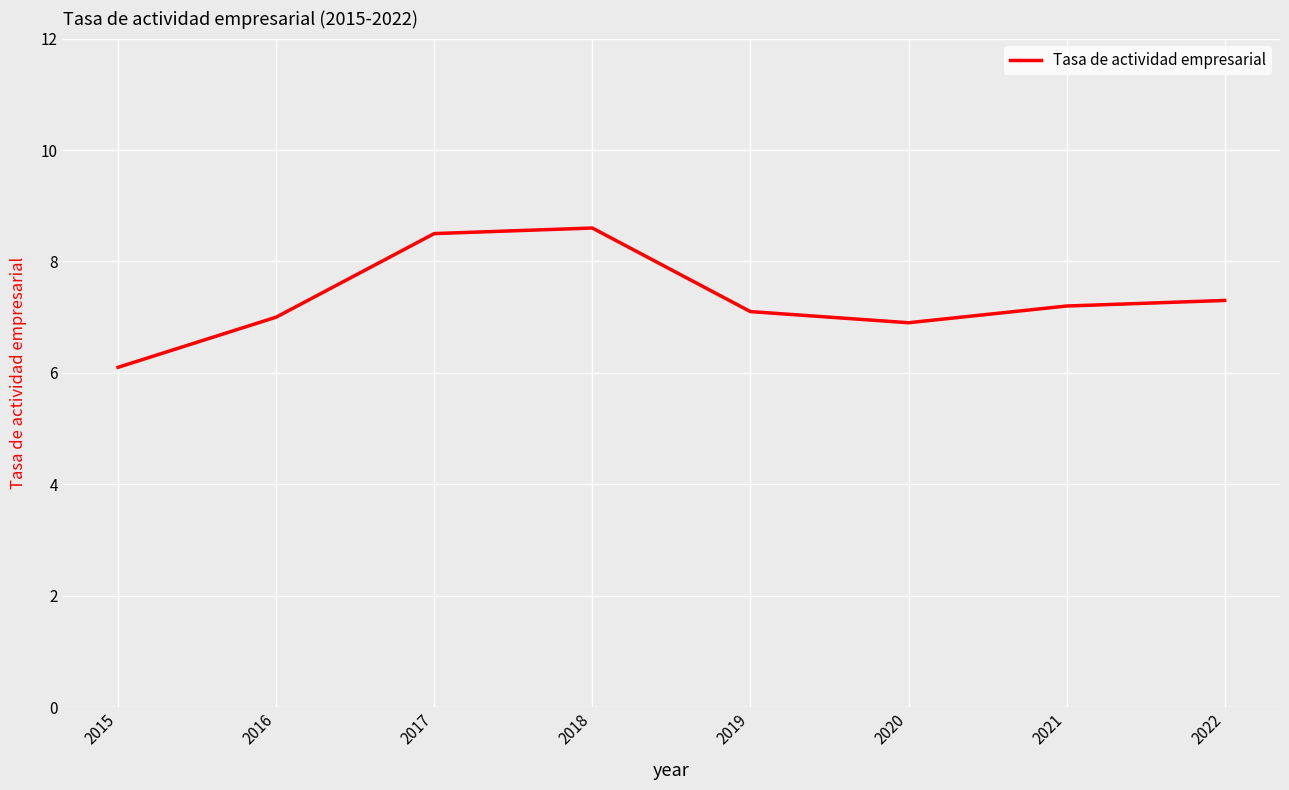

List the labels in order of value, smallest first.

2015, 2020, 2016, 2019, 2021, 2022, 2017, 2018